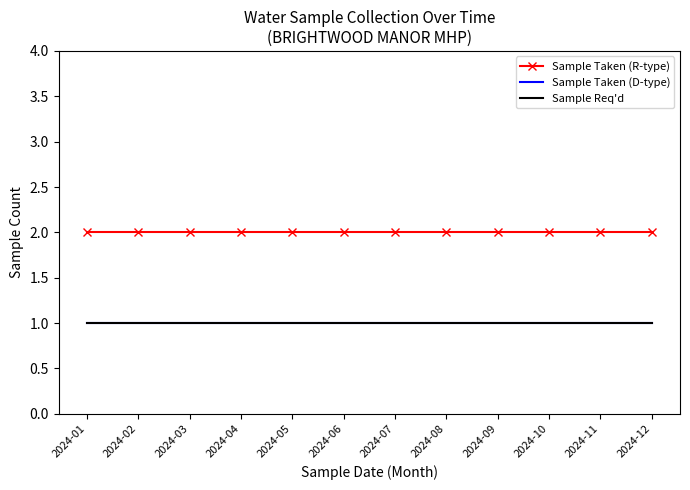

What are all the series names shown in the legend?

Sample Taken (R-type), Sample Taken (D-type), Sample Req'd